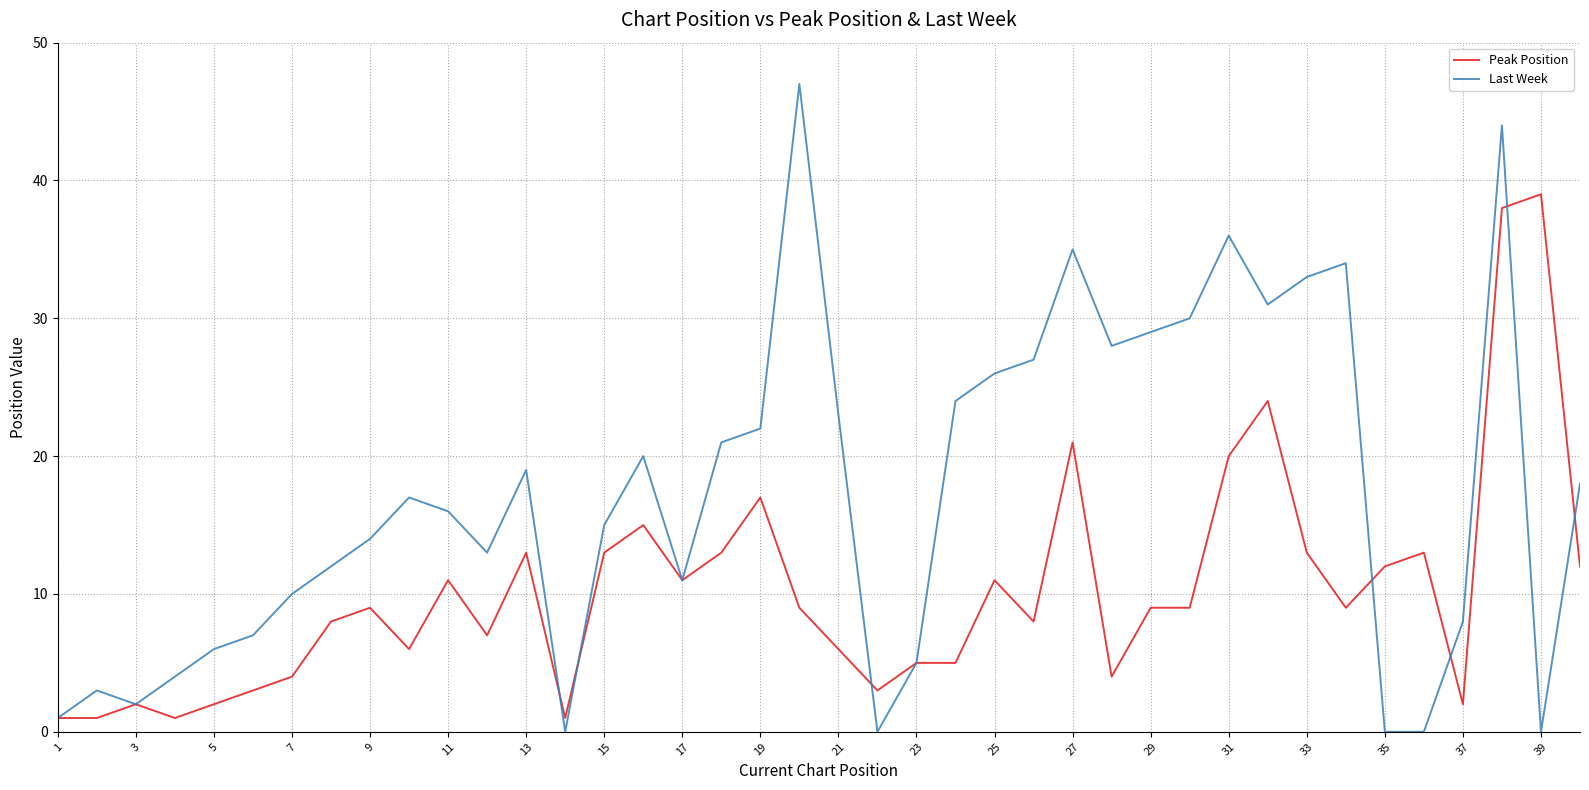

Which series has the largest total across all categories?

Last Week